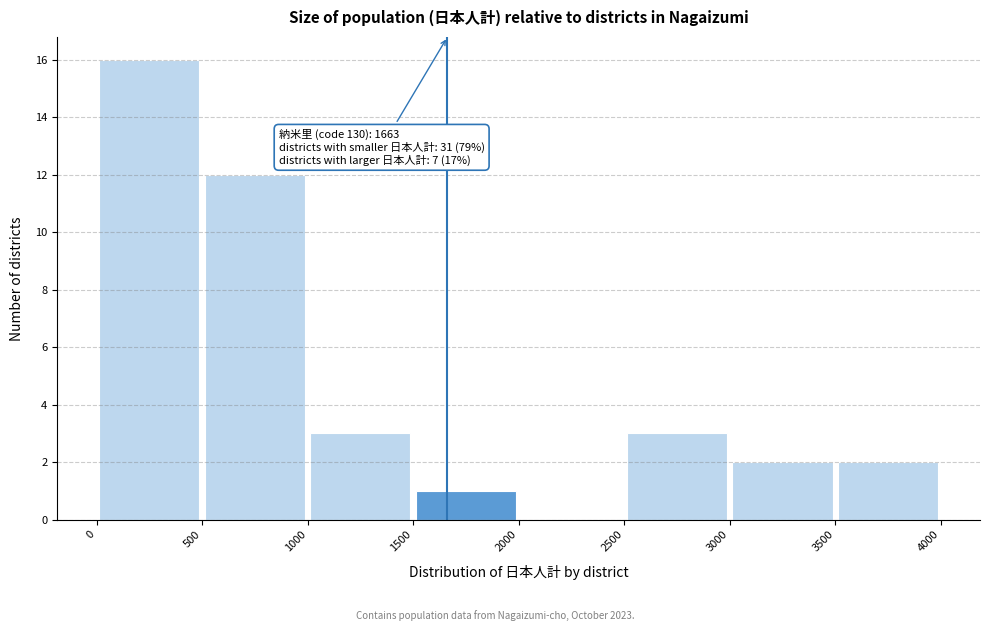

Which range on the x-axis has the tallest bar?

0 to 500